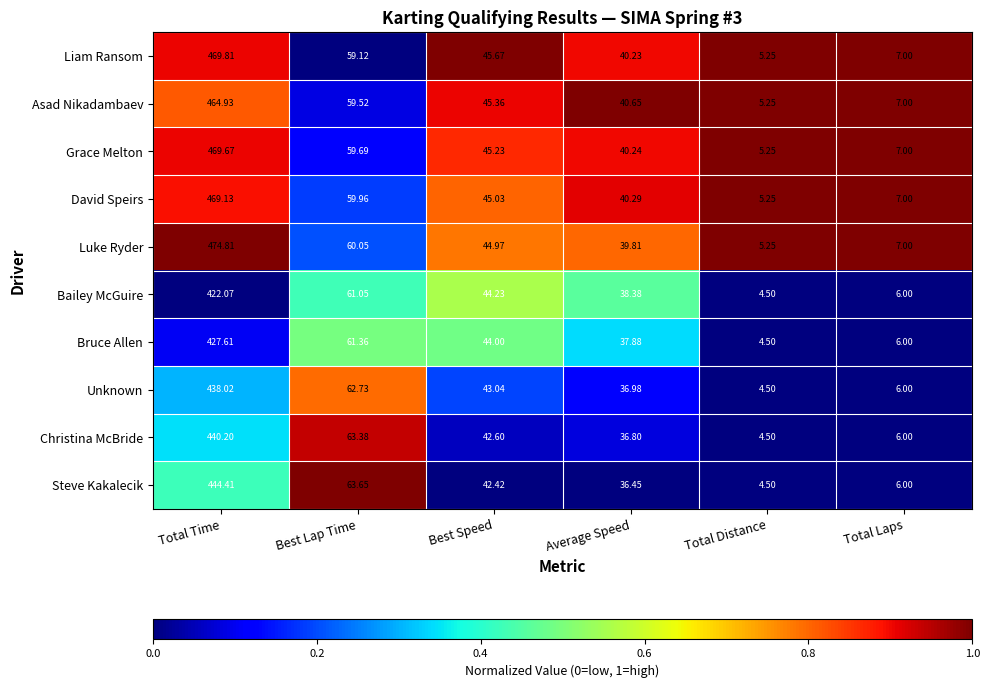

At which label does David Speirs first exceed 45?

Total Time